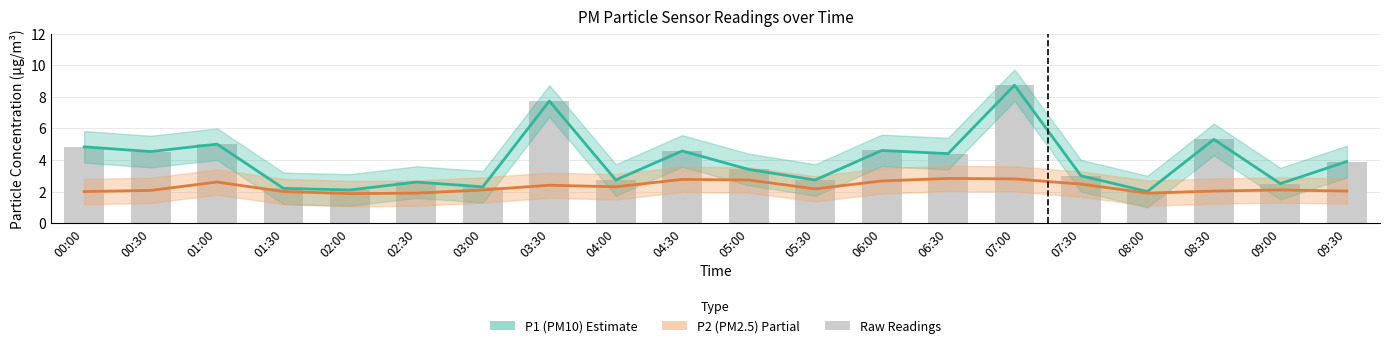

What is the sum of all Raw P1 values?

79.2